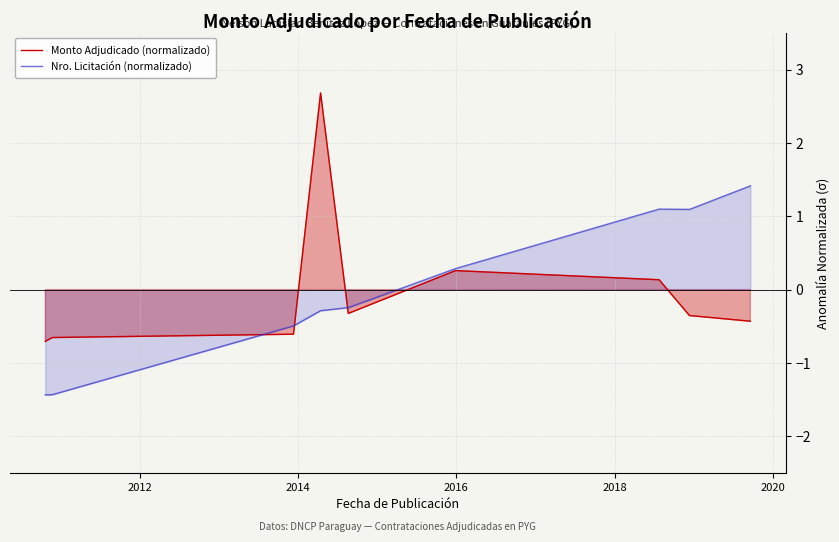

What is the lowest value of the Monto Adjudicado (normalizado) series?

-0.7